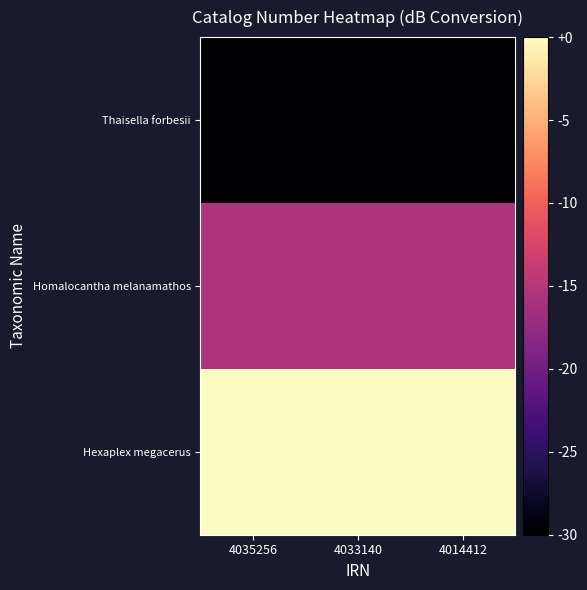

Reading left to right, extract all data points from this chart.

Hexaplex megacerus: 4035256=-0.0	4033140=-0.0	4014412=-0.0
Homalocantha melanamathos: 4035256=-15.4	4033140=-15.4	4014412=-15.4
Thaisella forbesii: 4035256=-30.0	4033140=-30.0	4014412=-30.0